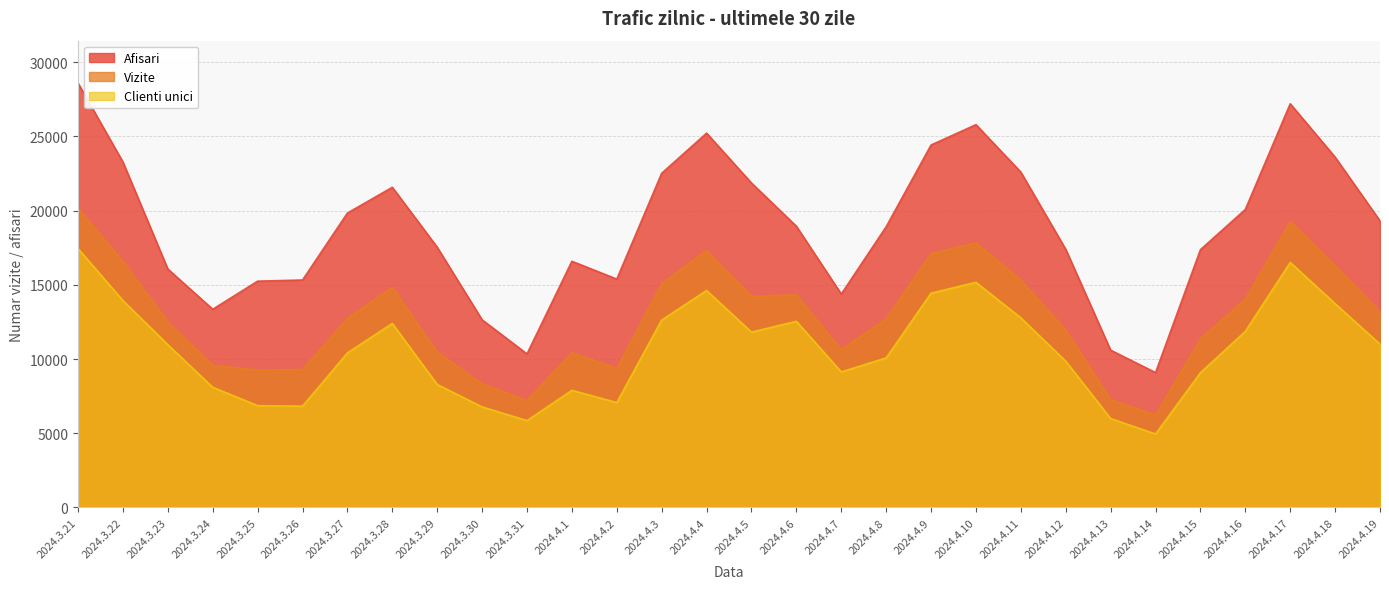

The value of Afisari at 2024.4.10 is 25797. True or false?

True